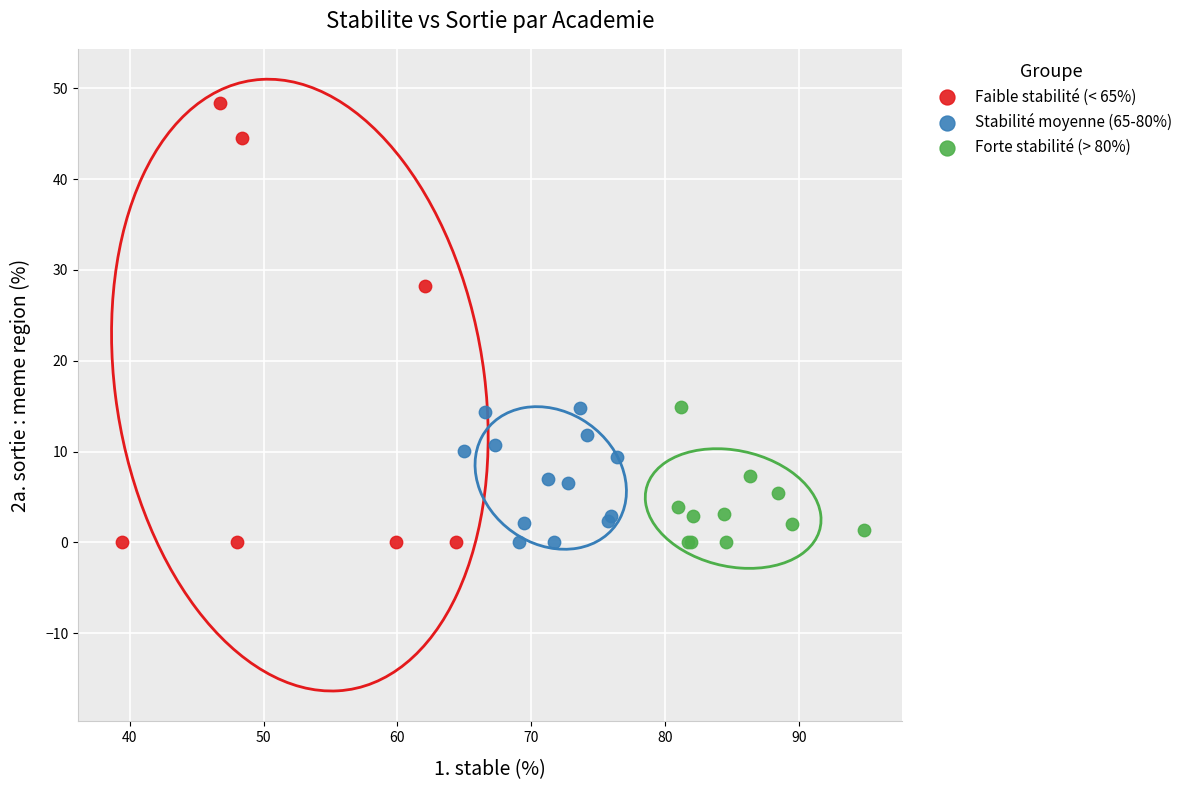

Which series has the largest Y range (max minus min)?

Faible stabilité (< 65%)